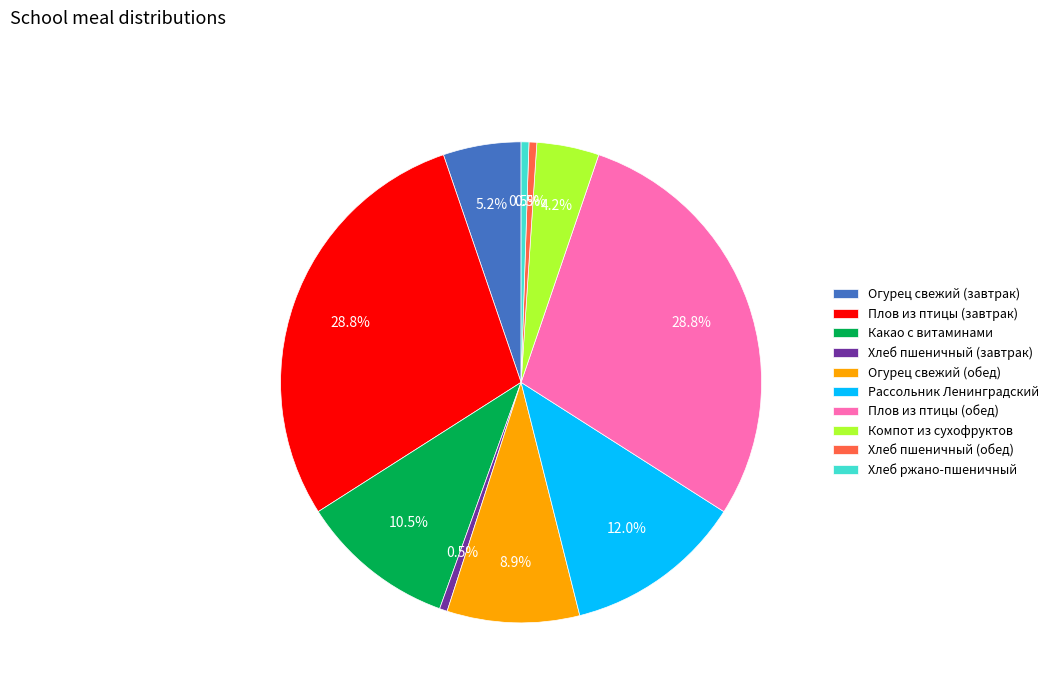

What is the ratio of the value at Плов из птицы (обед) to the value at Огурец свежий (завтрак)?

5.5